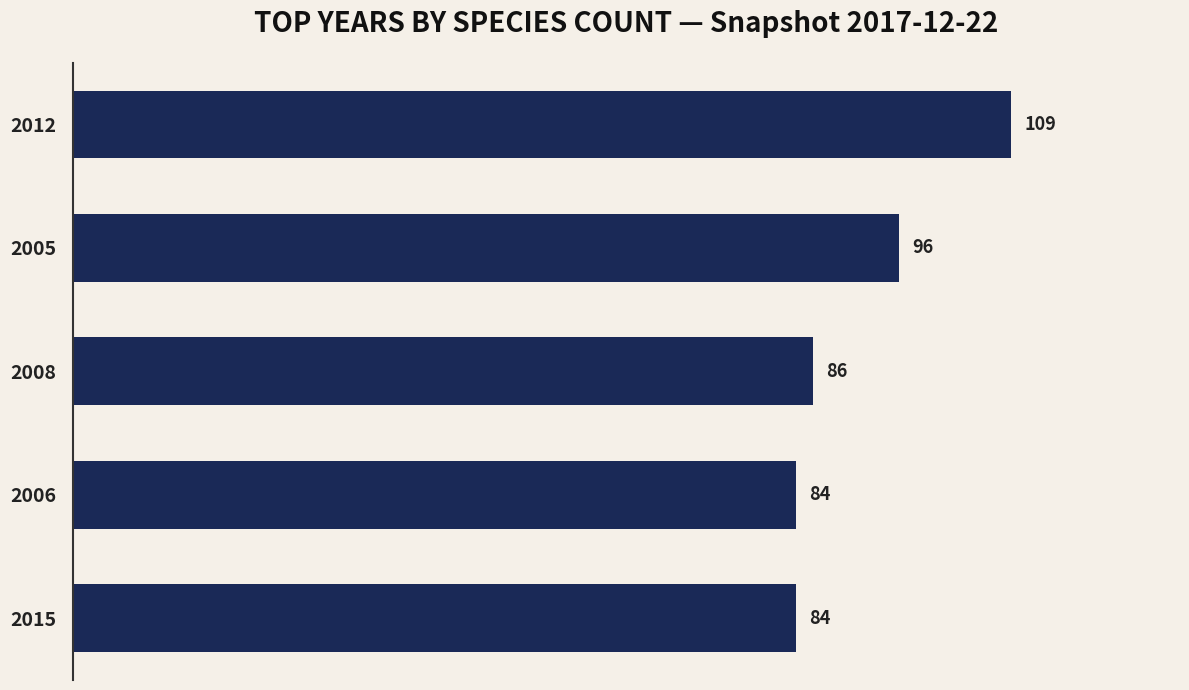

What is the value of the 3rd bar from the top?

86